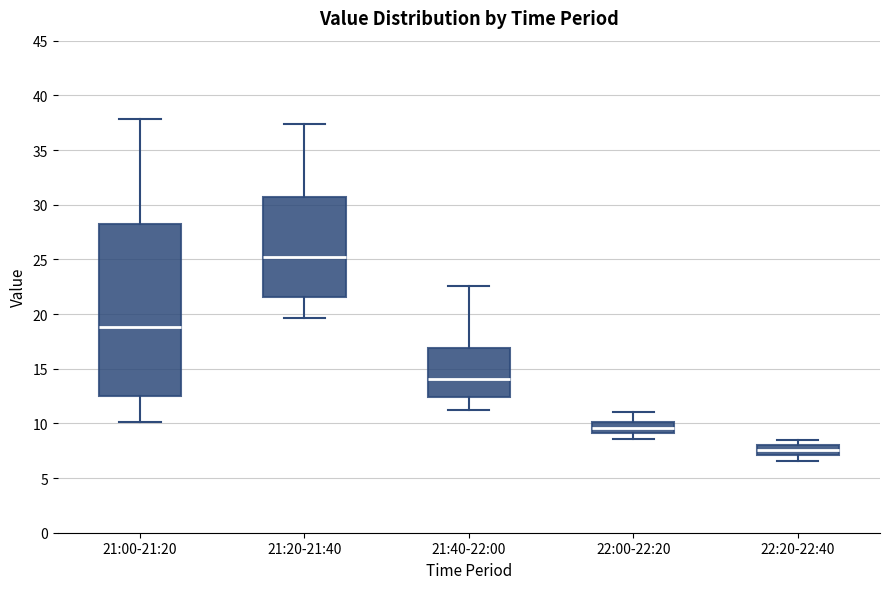

Reading left to right, transcribe this box plot: for each box, give where its median line is, the range the box spans, and where its two whiskers end, as read against the y-axis. The values are not printed on the chart, so give them approximately, as read against the axis.

21:00-21:20: median 19.0, box 12.5 to 28.0, whiskers 10.0 to 38.0
21:20-21:40: median 25.5, box 21.5 to 30.5, whiskers 19.5 to 37.5
21:40-22:00: median 14.0, box 12.5 to 17.0, whiskers 11.0 to 22.5
22:00-22:20: median 9.5, box 9.0 to 10.0, whiskers 8.5 to 11.0
22:20-22:40: median 7.5, box 7.0 to 8.0, whiskers 6.5 to 8.5